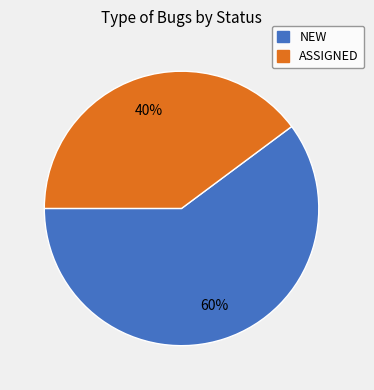

To the nearest percent, what is the difference between the largest and smallest slice percentages?

20%